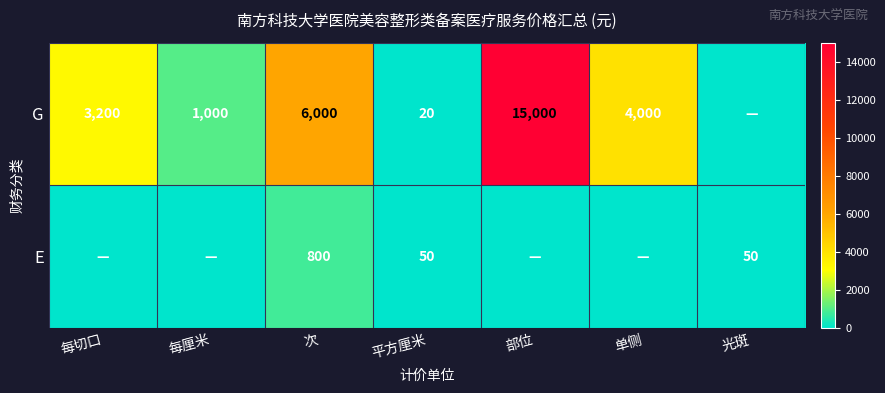

The value of G at 单侧 is 4000. True or false?

True